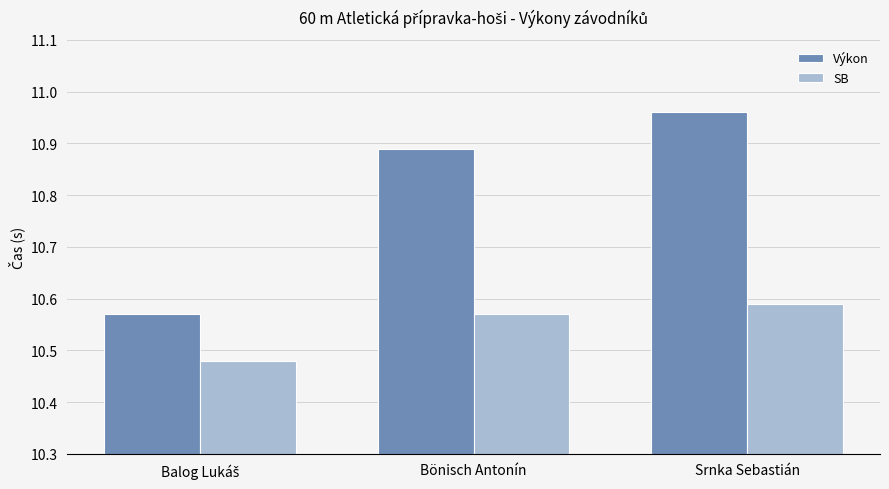

The SB series shows 2.8 at Srnka Sebastián. True or false?

False